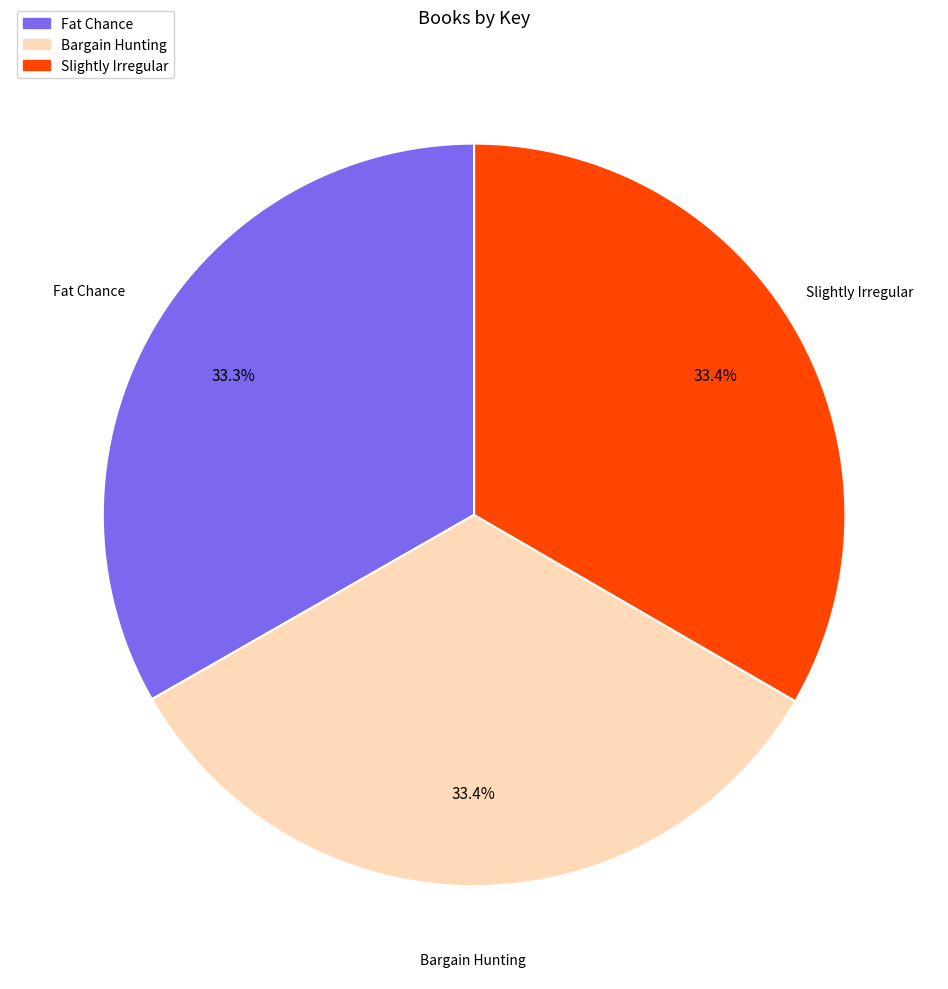

True or false: Slightly Irregular accounts for 42% of the total.

False